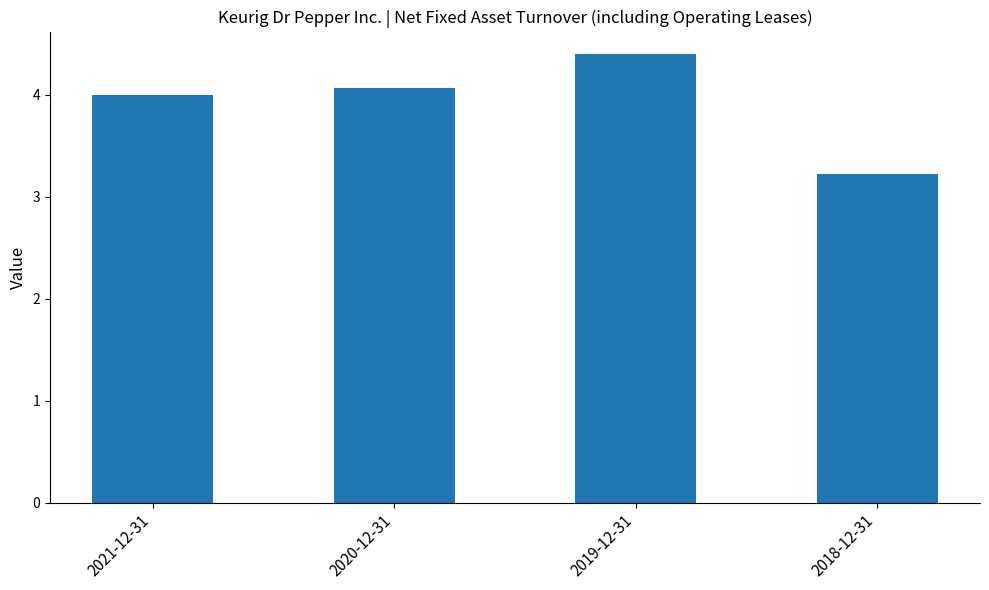

What is the average value?

3.9